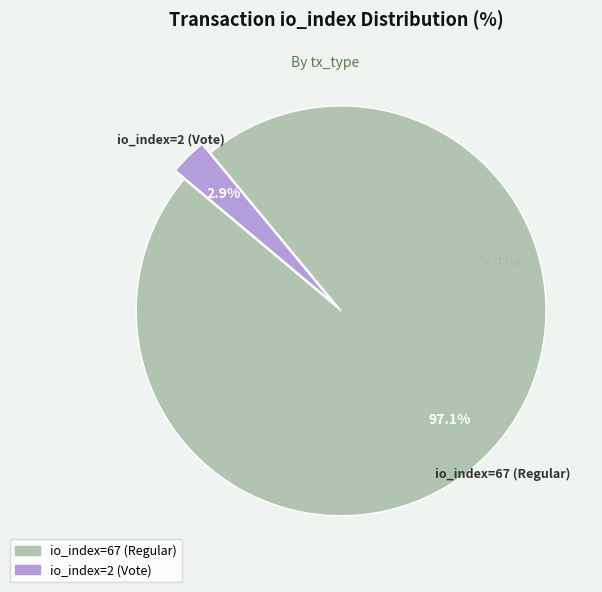

Which category accounts for the majority?

io_index=67 (Regular)